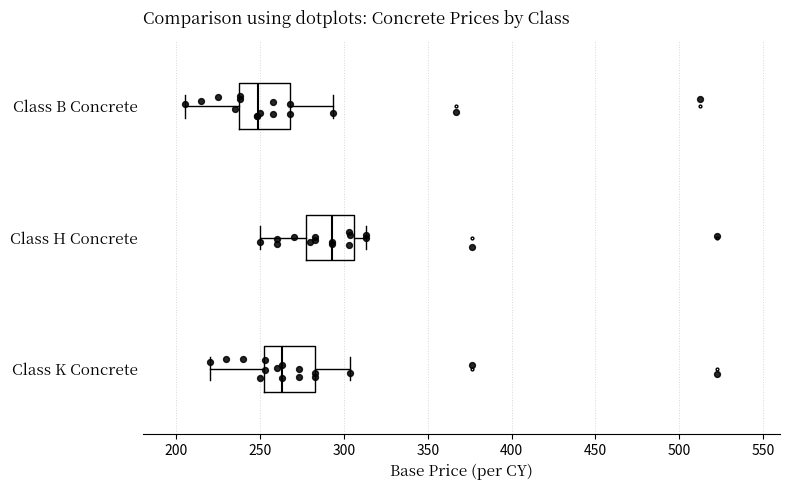

Reading bottom to top, transcribe this box plot: for each box, give where its median line is, the range the box spans, and where its two whiskers end, as read against the x-axis. The values are not printed on the chart, so give them approximately, as read against the axis.

Class K Concrete: median 265, box 250 to 285, whiskers 220 to 305
Class H Concrete: median 295, box 280 to 305, whiskers 250 to 315
Class B Concrete: median 250, box 235 to 270, whiskers 205 to 295